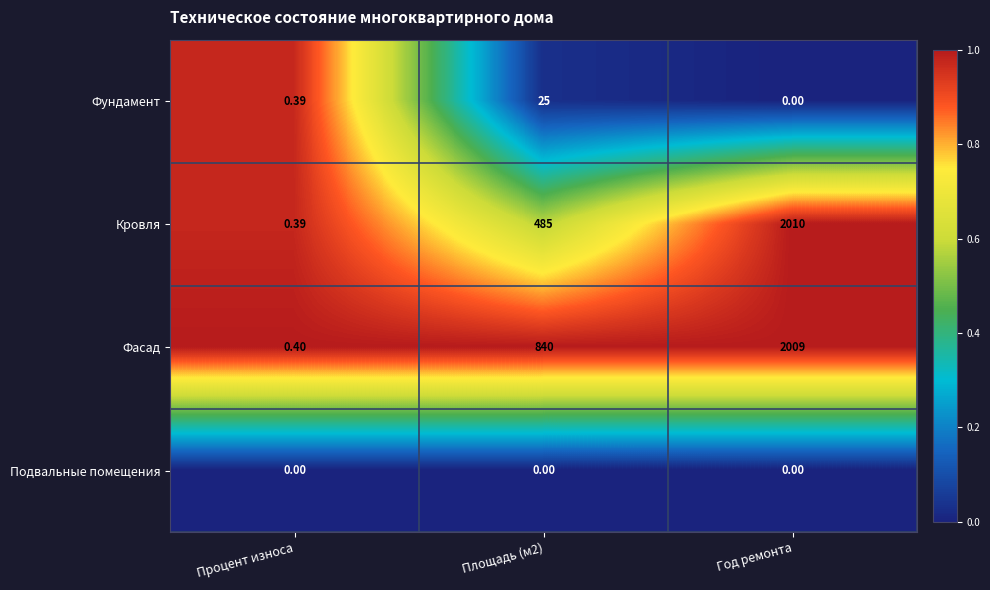

At Площадь (м2), list the series in order from largest to smallest.

Фасад, Кровля, Фундамент, Подвальные помещения